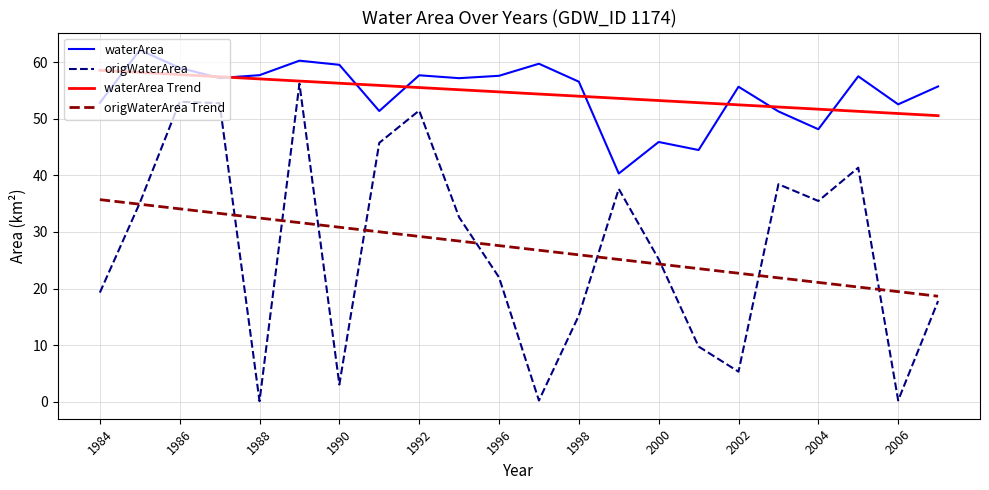

True or false: waterArea and origWaterArea Trend cross at least once.

False